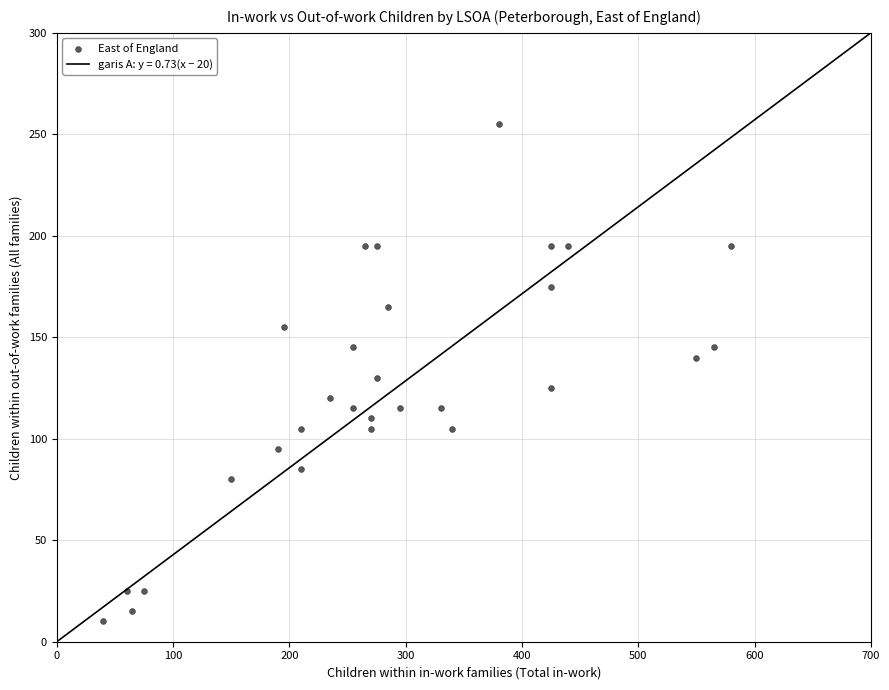

What is the range of Y values (max minus min)?

245